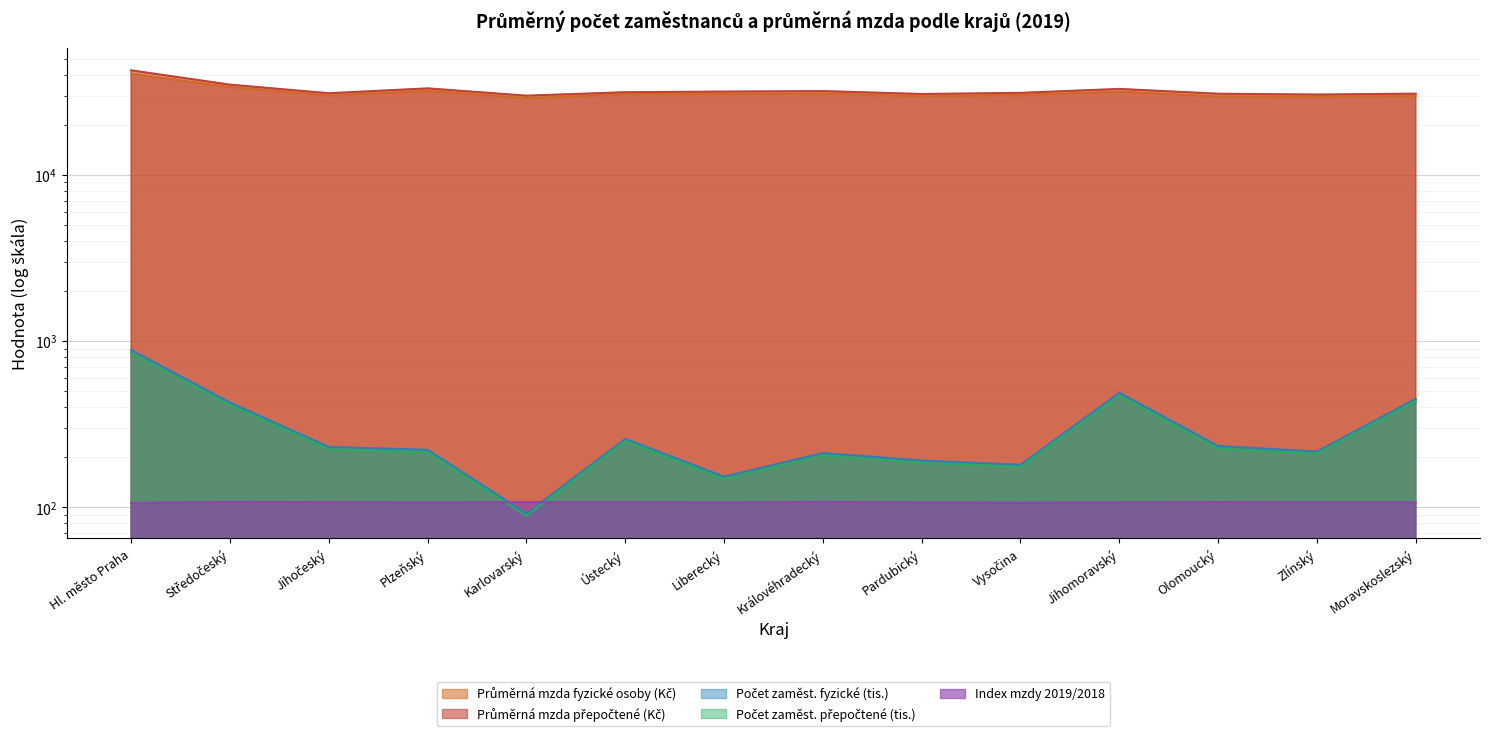

Reading right to left, what are all the values shown in this chart?

Průměrná mzda fyzické osoby (Kč): 29845.0	29541.0	29675.0	31673.0	30241.0	29694.0	30858.0	30650.0	30556.0	28958.0	32060.0	30001.0	33758.0	40616.0
Průměrná mzda přepočtené (Kč): 30810.0	30425.0	30784.0	32896.0	31147.0	30659.0	31925.0	31703.0	31430.0	29962.0	33154.0	30985.0	34900.0	42553.0
Počet zaměst. fyzické (tis.): 449.1	216.1	233.4	487.6	179.9	190.8	211.8	152.6	257.5	91.5	221.5	230.4	426.5	883.3
Počet zaměst. přepočtené (tis.): 435.0	209.9	225.0	469.5	174.7	184.8	204.7	147.5	250.3	88.5	214.2	223.0	412.5	843.1
Index mzdy 2019/2018: 106.8	106.9	107.3	106.8	106.3	106.7	107.6	106.6	107.2	107.1	106.6	107.2	107.5	106.0